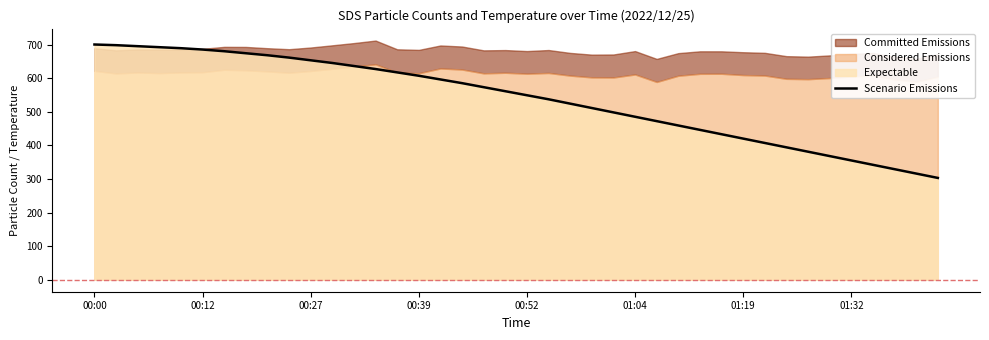

How many categories are shown in the chart?

40